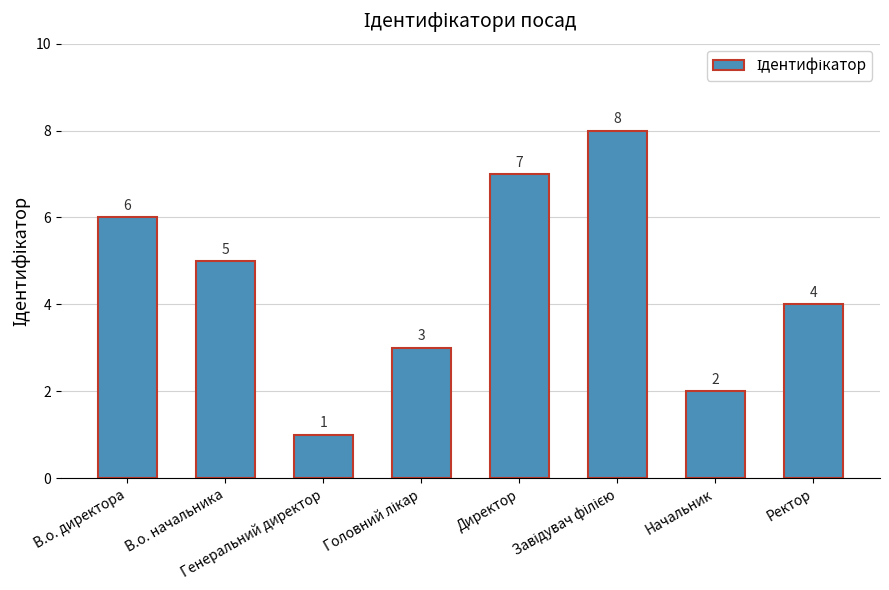

How many values are between 3 and 7?

5